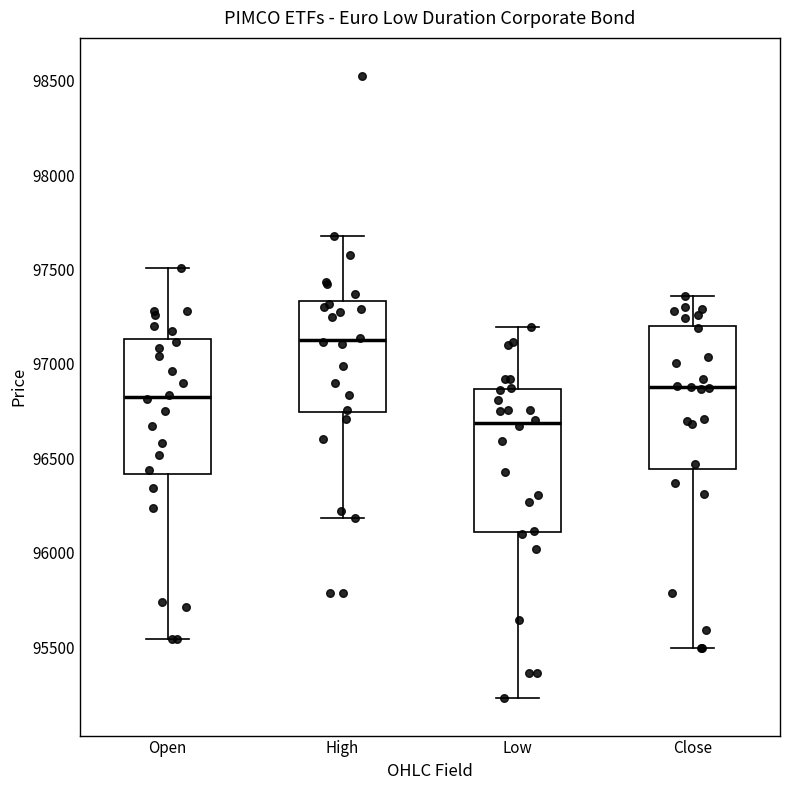

Reading left to right, read every box against the y-axis: the position of its median line, the range the box covers, and the ends of its whiskers. The values are not printed on the chart, so give them approximately, as read against the axis.

Open: median 96850, box 96400 to 97150, whiskers 95550 to 97500
High: median 97150, box 96750 to 97350, whiskers 96200 to 97700
Low: median 96700, box 96100 to 96850, whiskers 95250 to 97200
Close: median 96900, box 96450 to 97200, whiskers 95500 to 97350